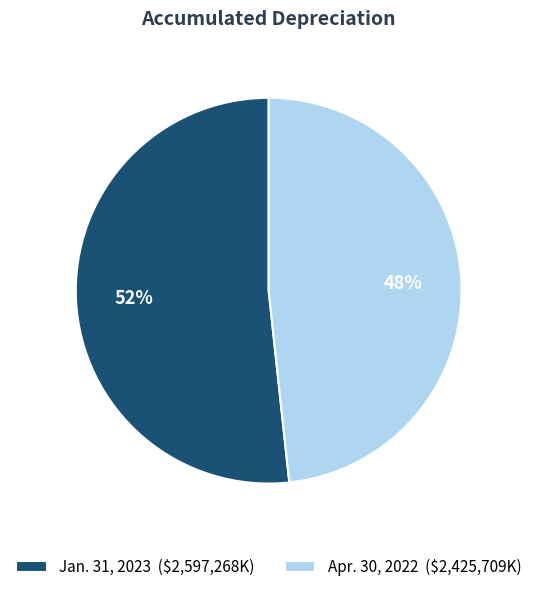

The Jan. 31, 2023 ($2,597,268K) slice represents 44% of the pie. True or false?

False